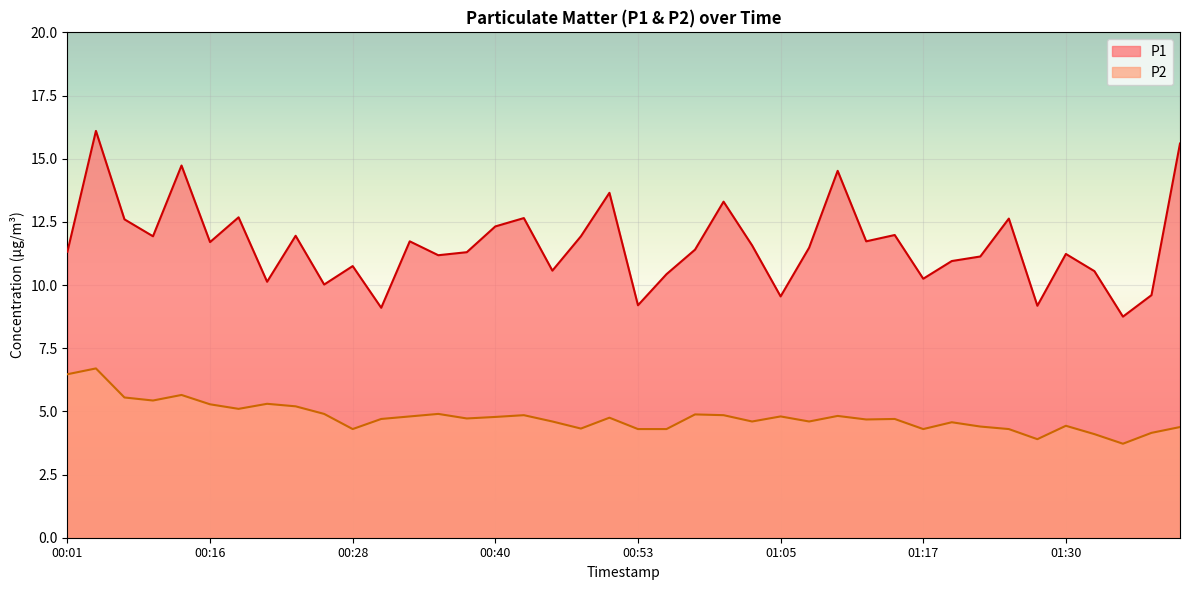

At which label does P2 first exceed 4?

00:01